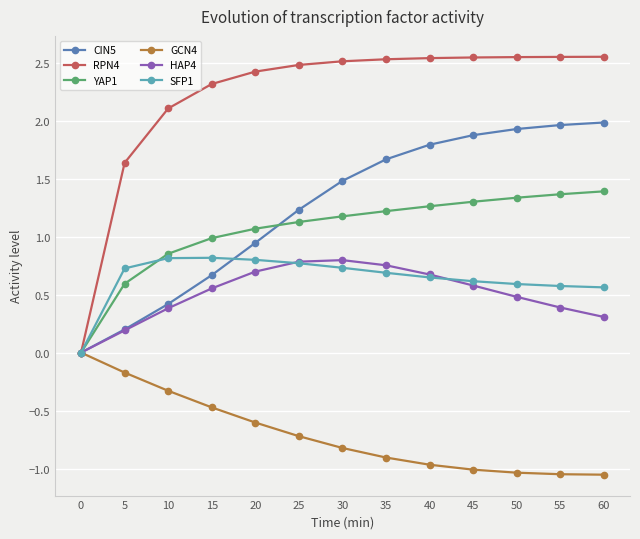

What is the difference between the highest and lowest values at 5?

1.8